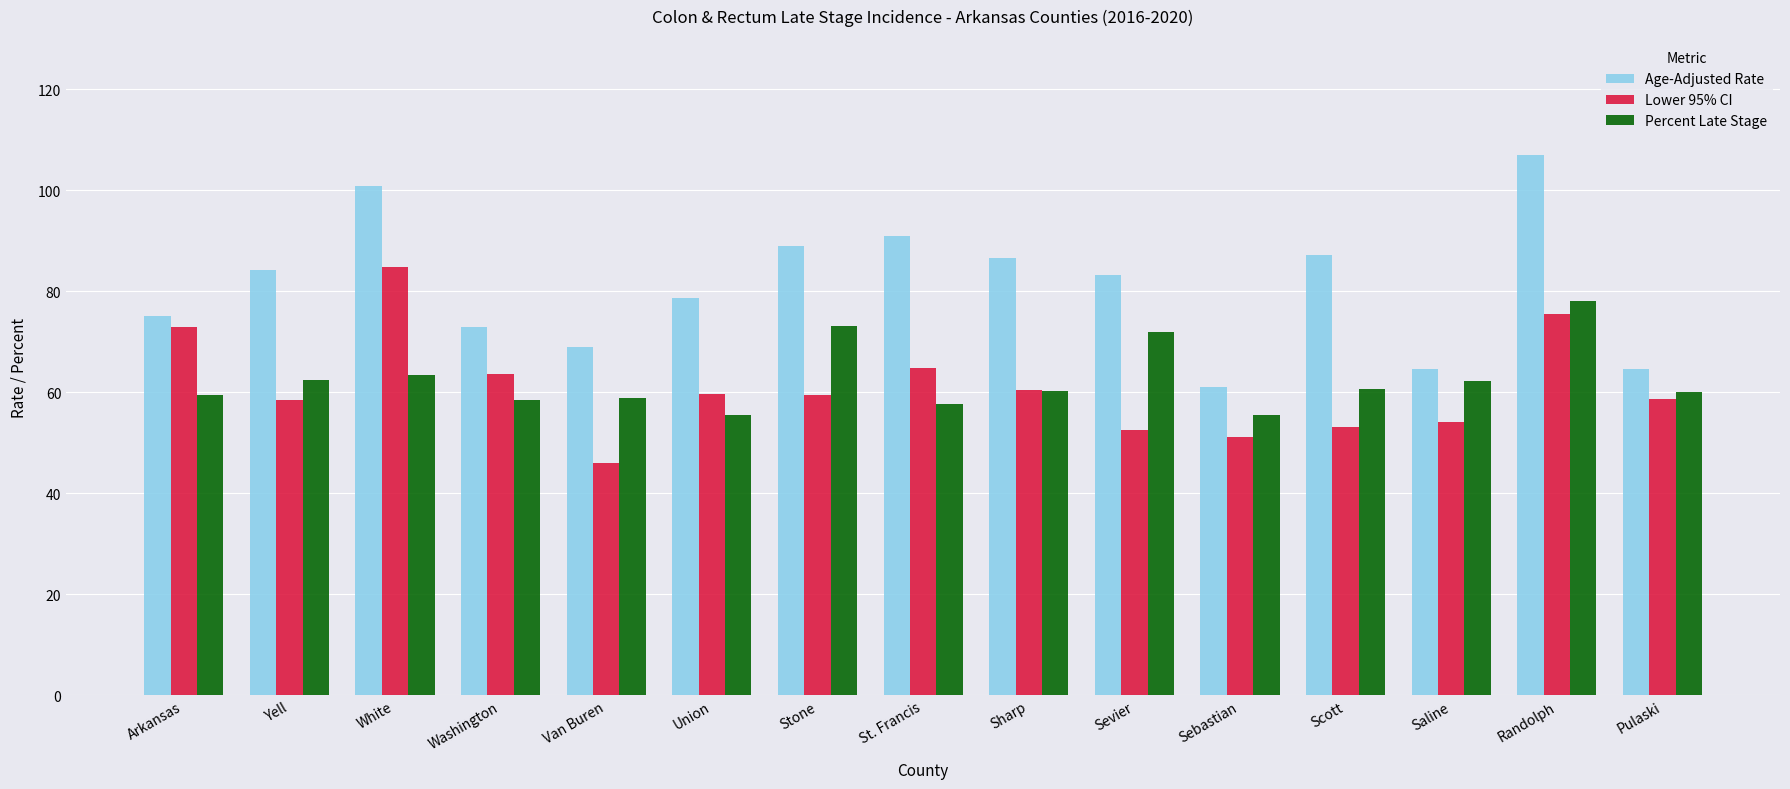

What is the average value of the Percent Late Stage series?

62.5